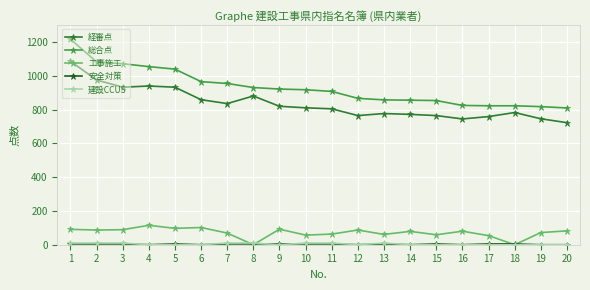

Which series has the widest spread of values?

総合点